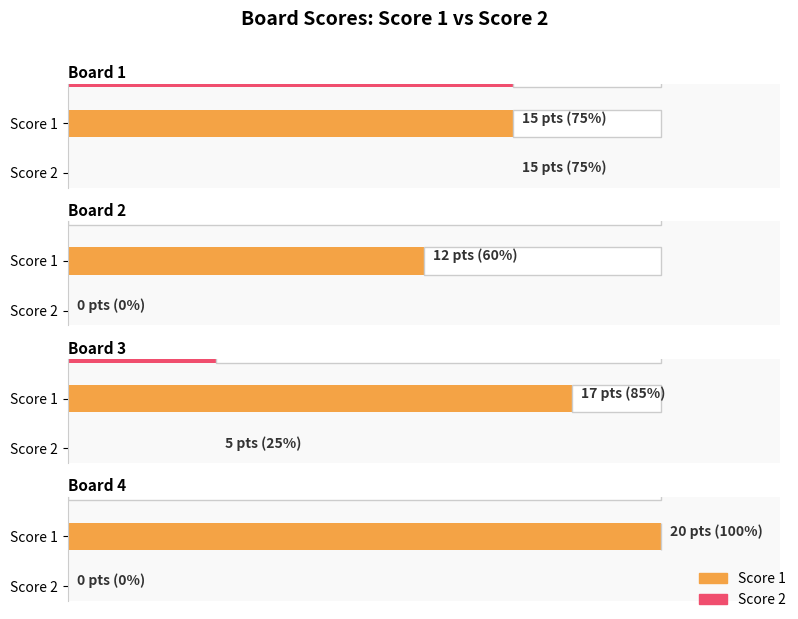

Reading left to right, transcribe all the data shown in this chart.

Score 1: 15	12	17	20
Score 2: 15	0	5	0